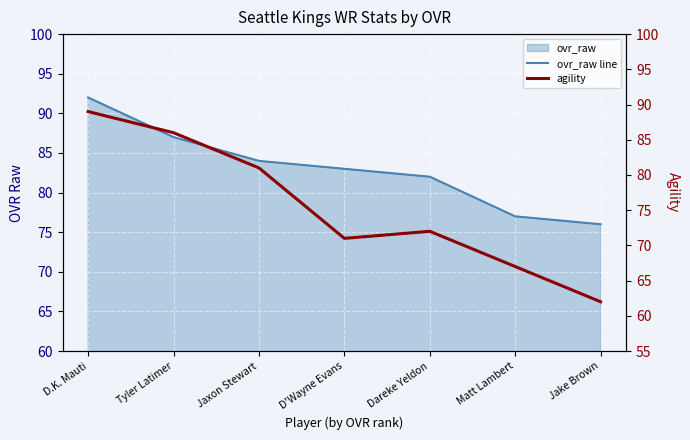

Read the agility value at Matt Lambert.

67